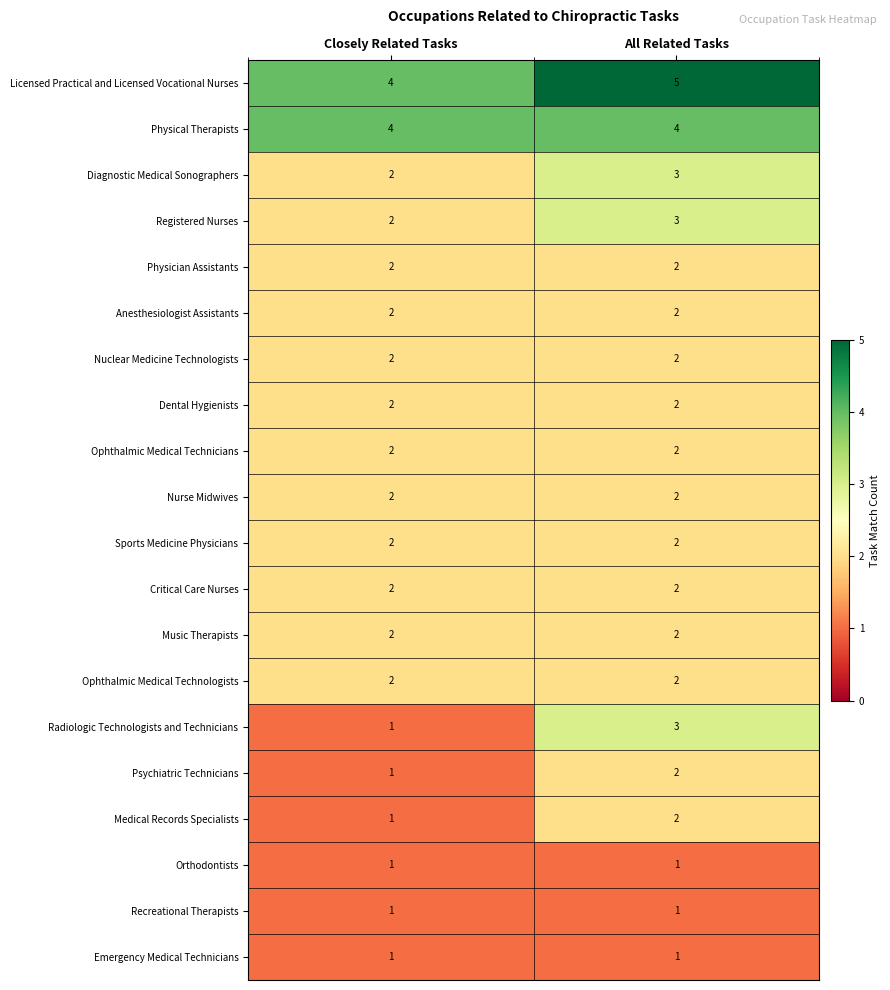

What is the sum of all Ophthalmic Medical Technologists values?

4